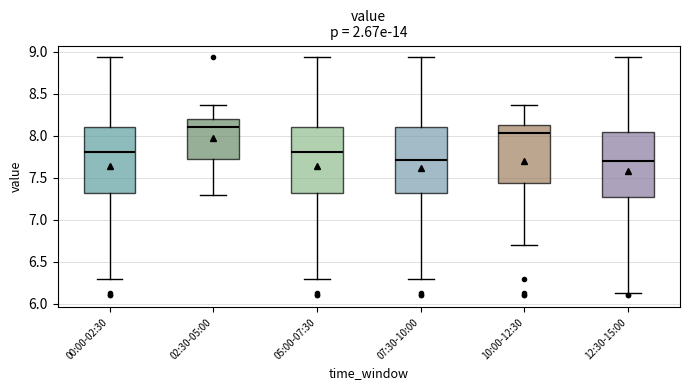

Where is the upper edge of the box for 10:00-12:30 on the y-axis? The values are not printed on the chart, so give them approximately, as read against the axis.

8.15